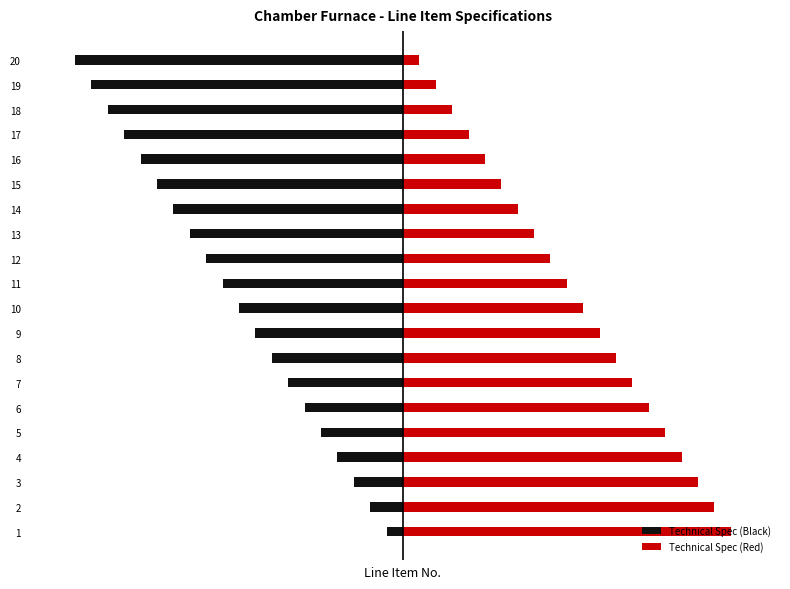

Which series has the largest range (max minus min)?

Technical Spec (Black)